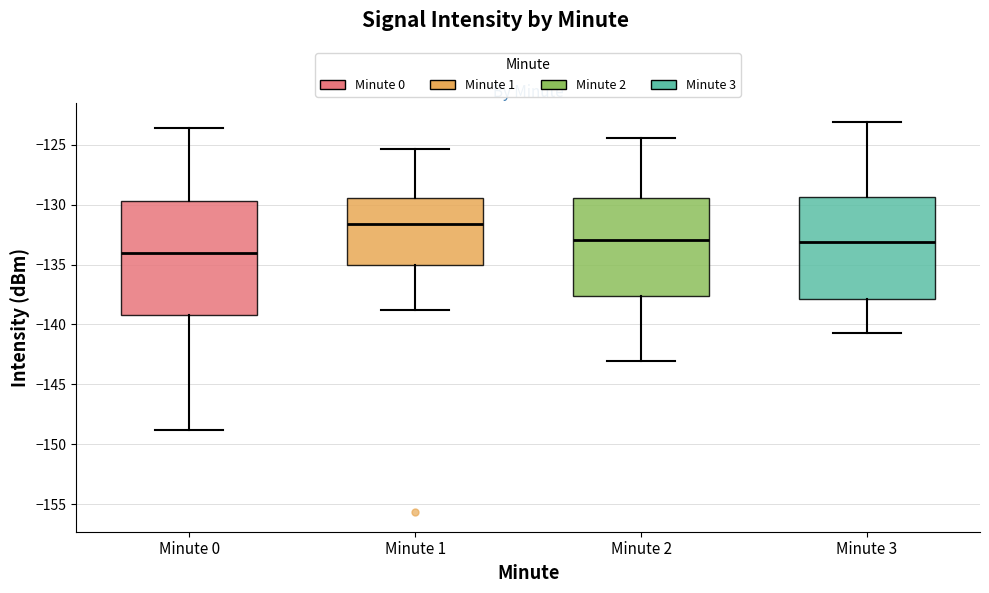

Which box's median line is the highest?

Minute 1